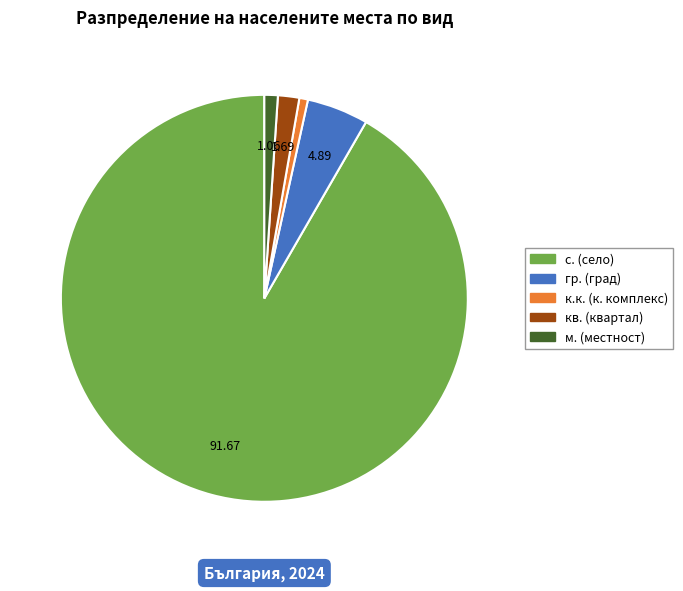

Does any single category account for the majority?

Yes